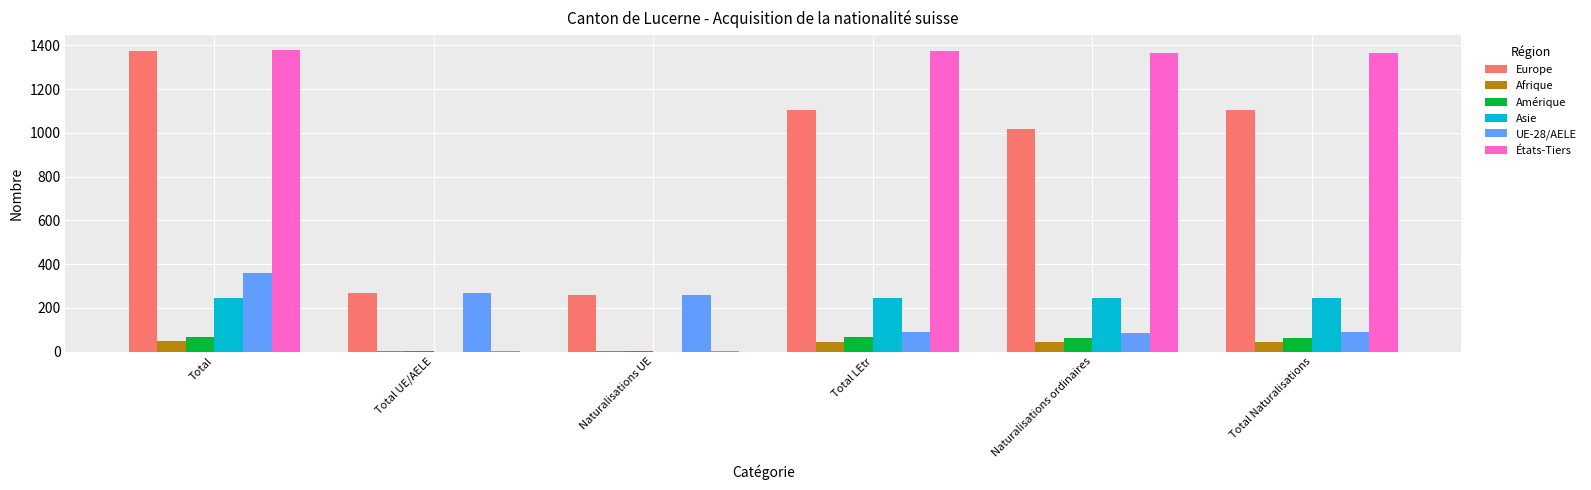

The value of Europe at Naturalisations UE is 261. True or false?

True